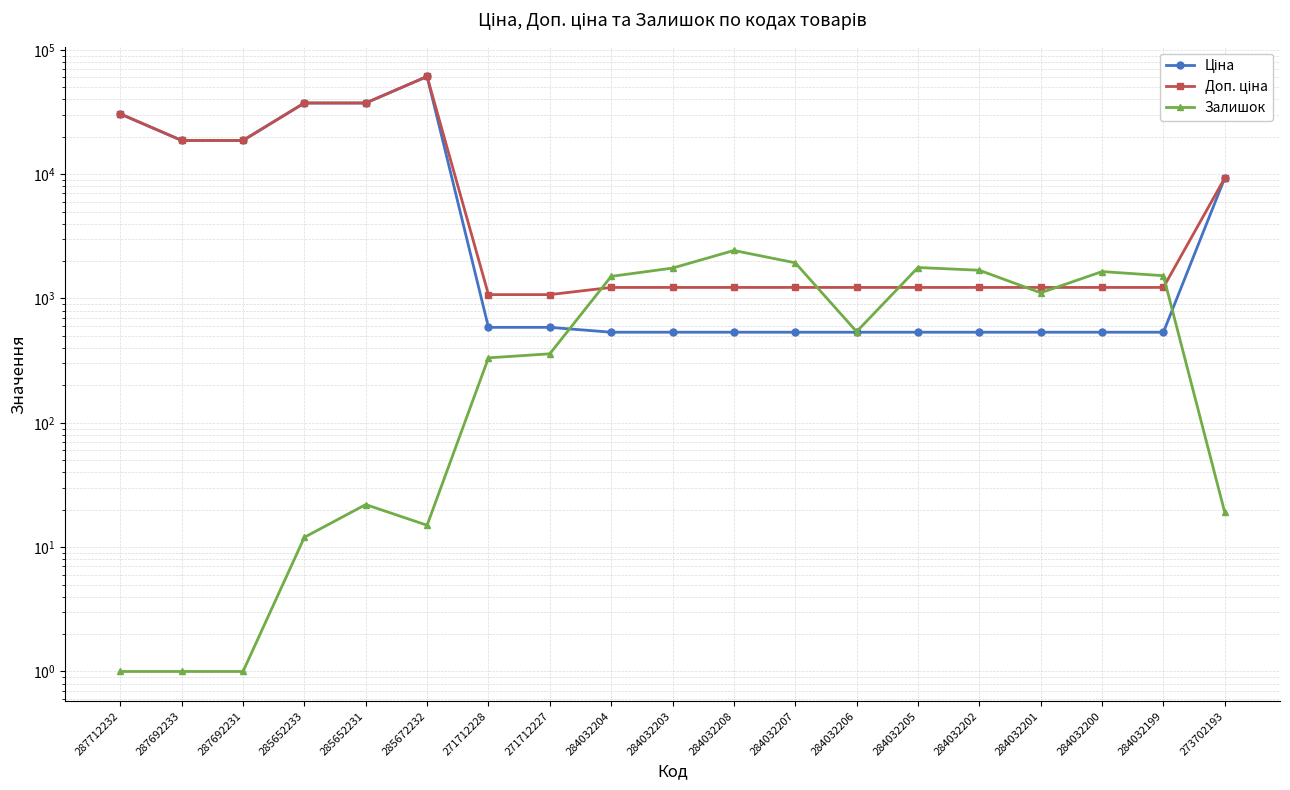

Where do Залишок and Ціна first cross each other?

271712227 and 284032204